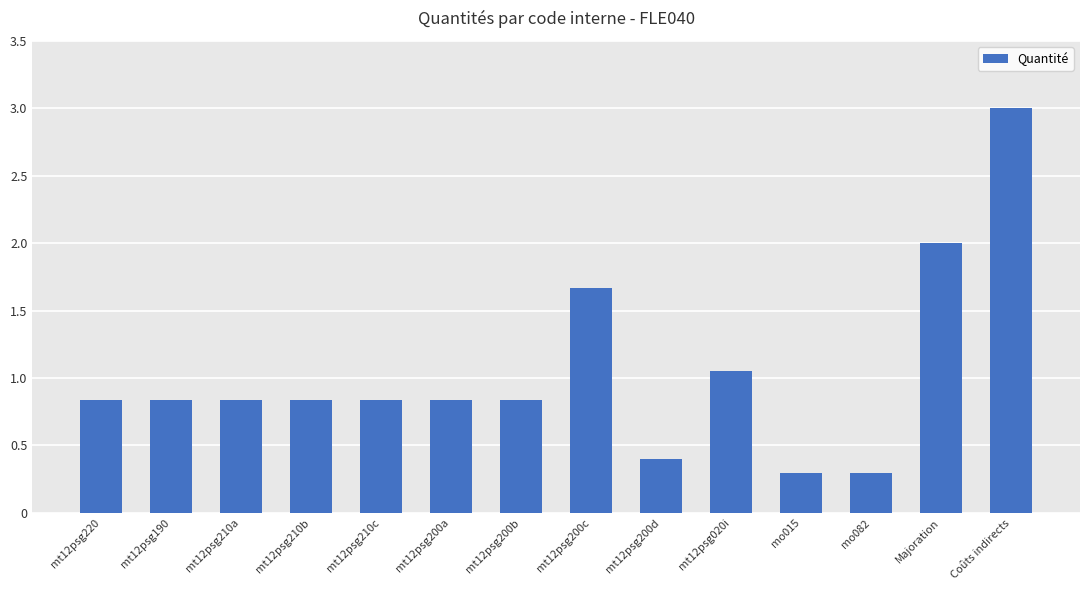

Between mt12psg210a and Coûts indirects, which is larger?

Coûts indirects